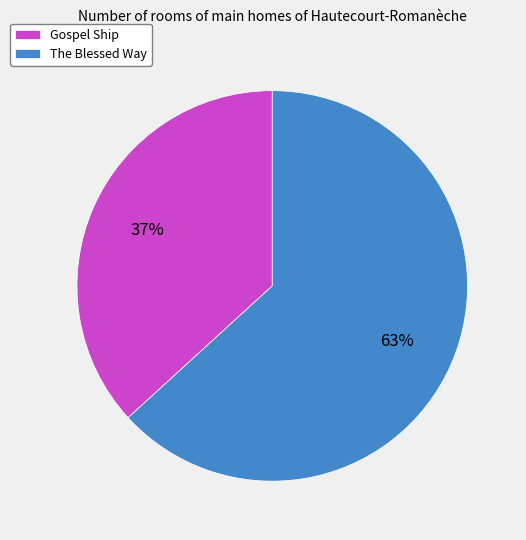

What is the smallest slice in the pie chart?

Gospel Ship